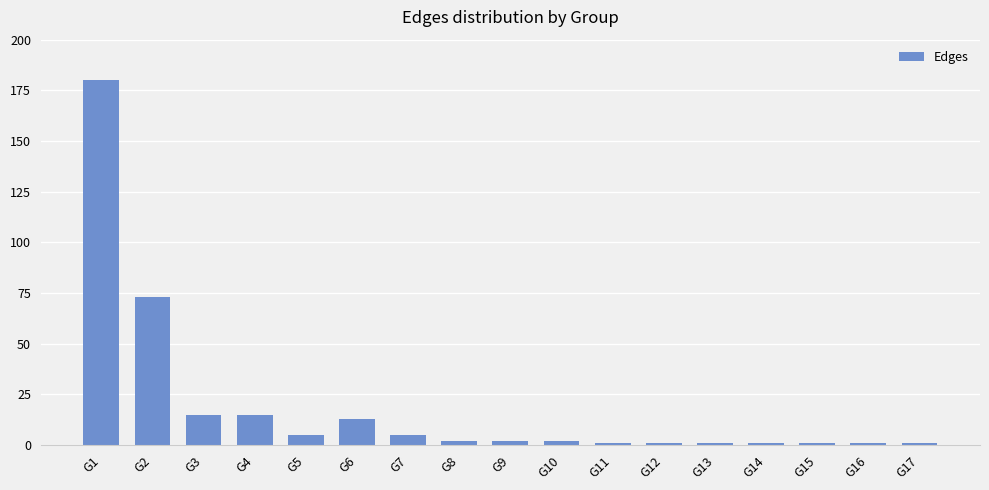

Approximately how many times larger is the value at G2 compared to G9?

36.5